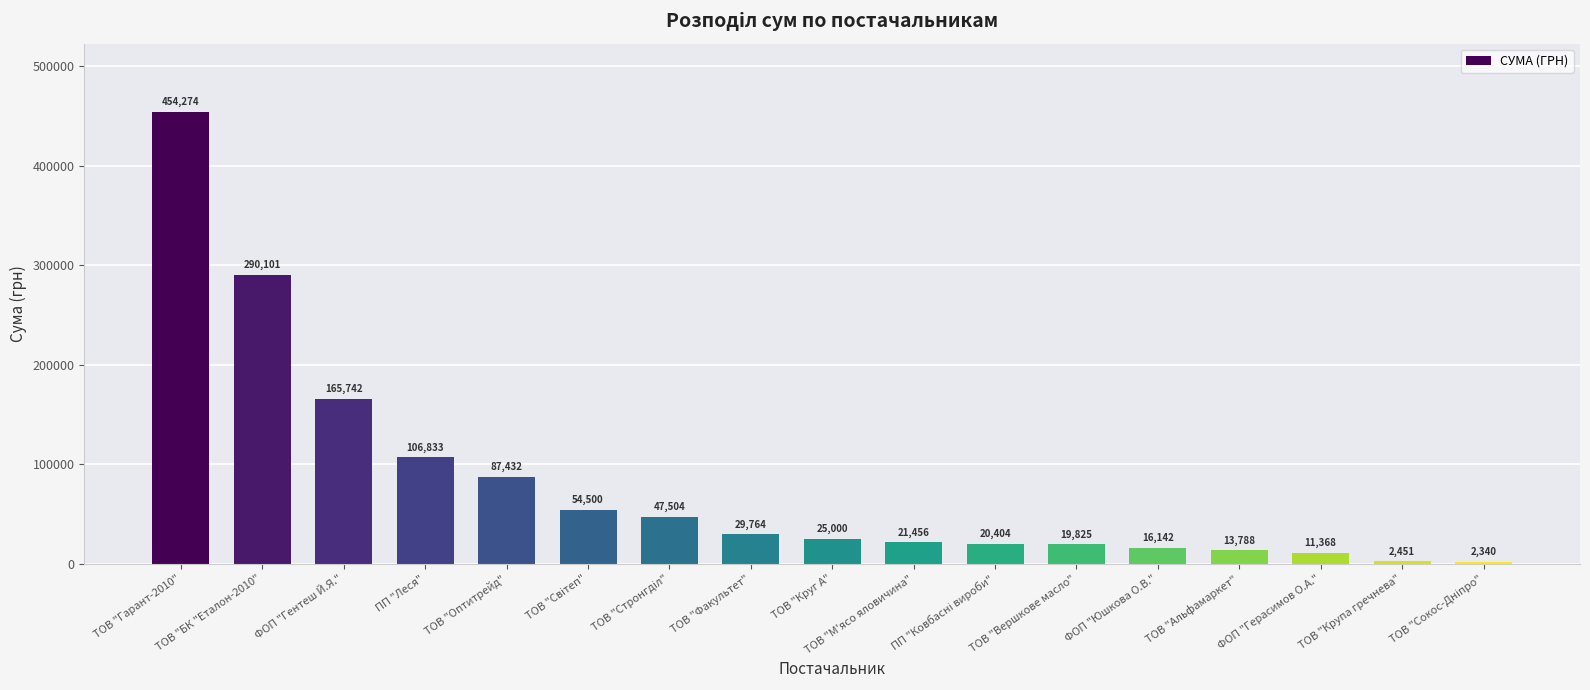

The chart shows a value of 98366.3 at ФОП "Гентеш Й.Я.". True or false?

False